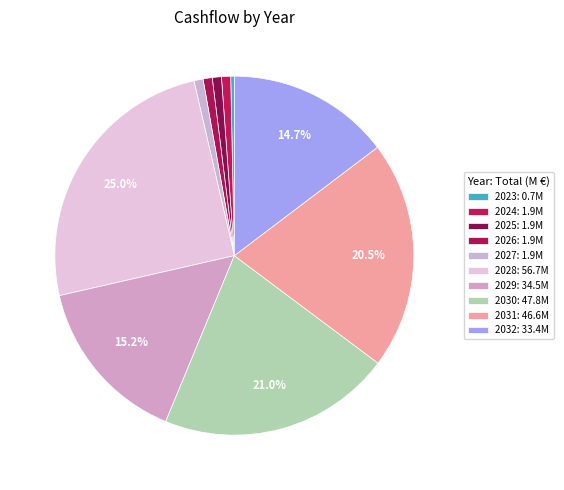

What is the change in value from 2023 to 2032?

+32620390.5